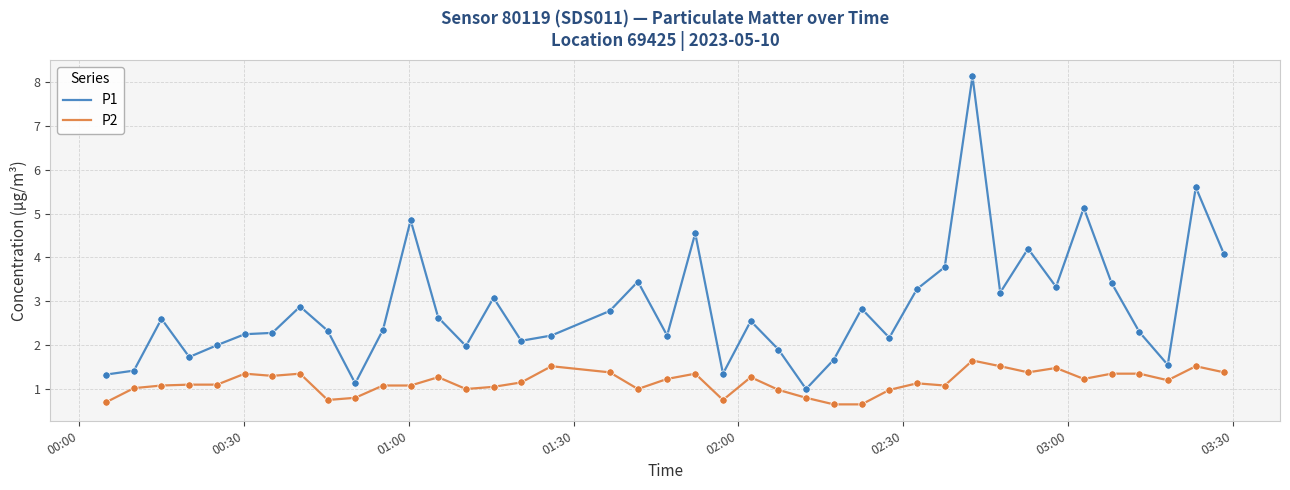

What are all the series names shown in the legend?

P1, P2